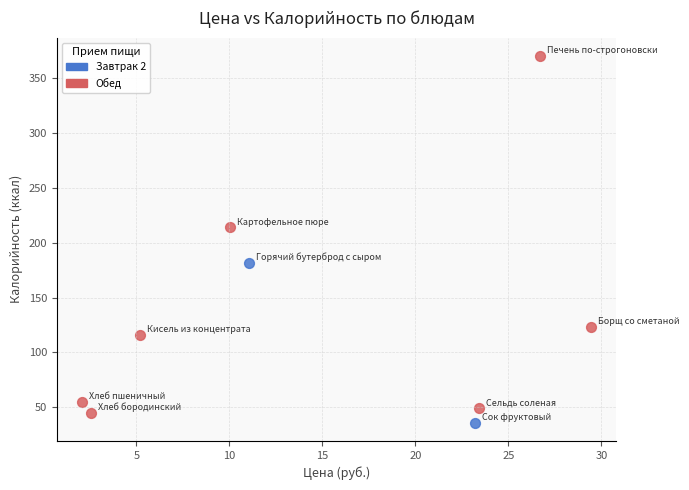

What are all the series names shown in the legend?

Завтрак 2, Обед